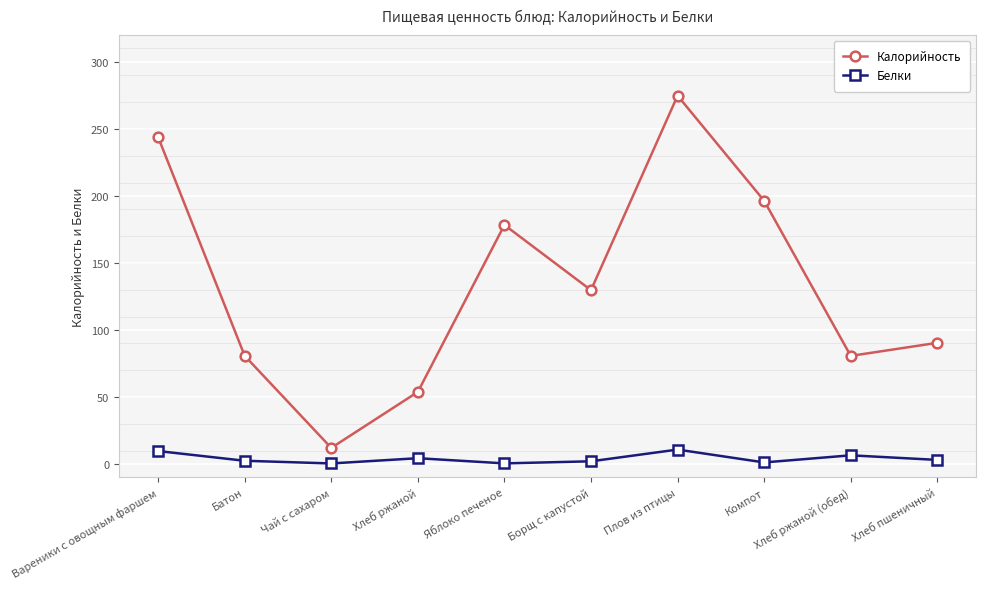

Count the number of categories in the chart.

10